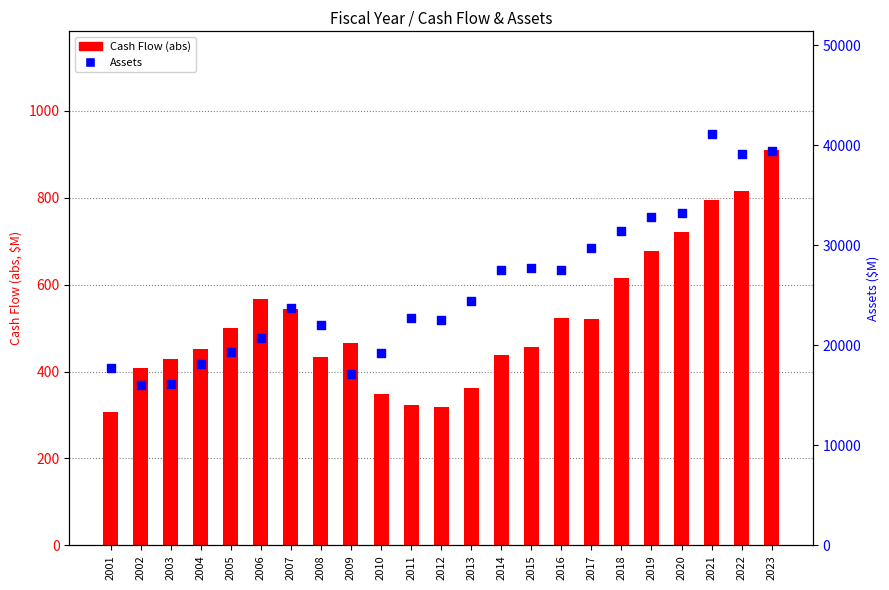

At how many categories does at least one series exceed 30848?

6